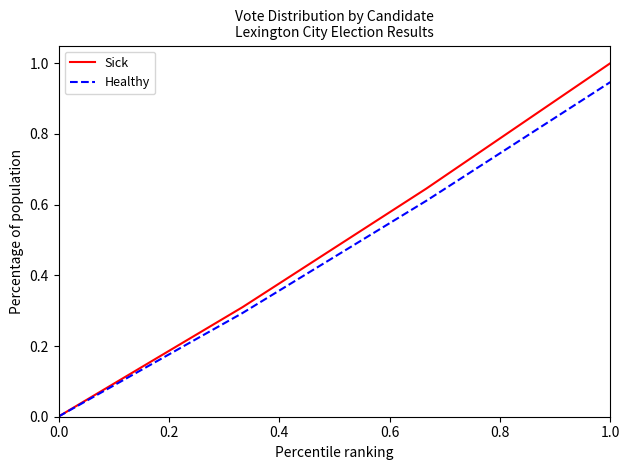

Which series has the largest range (max minus min)?

Sick